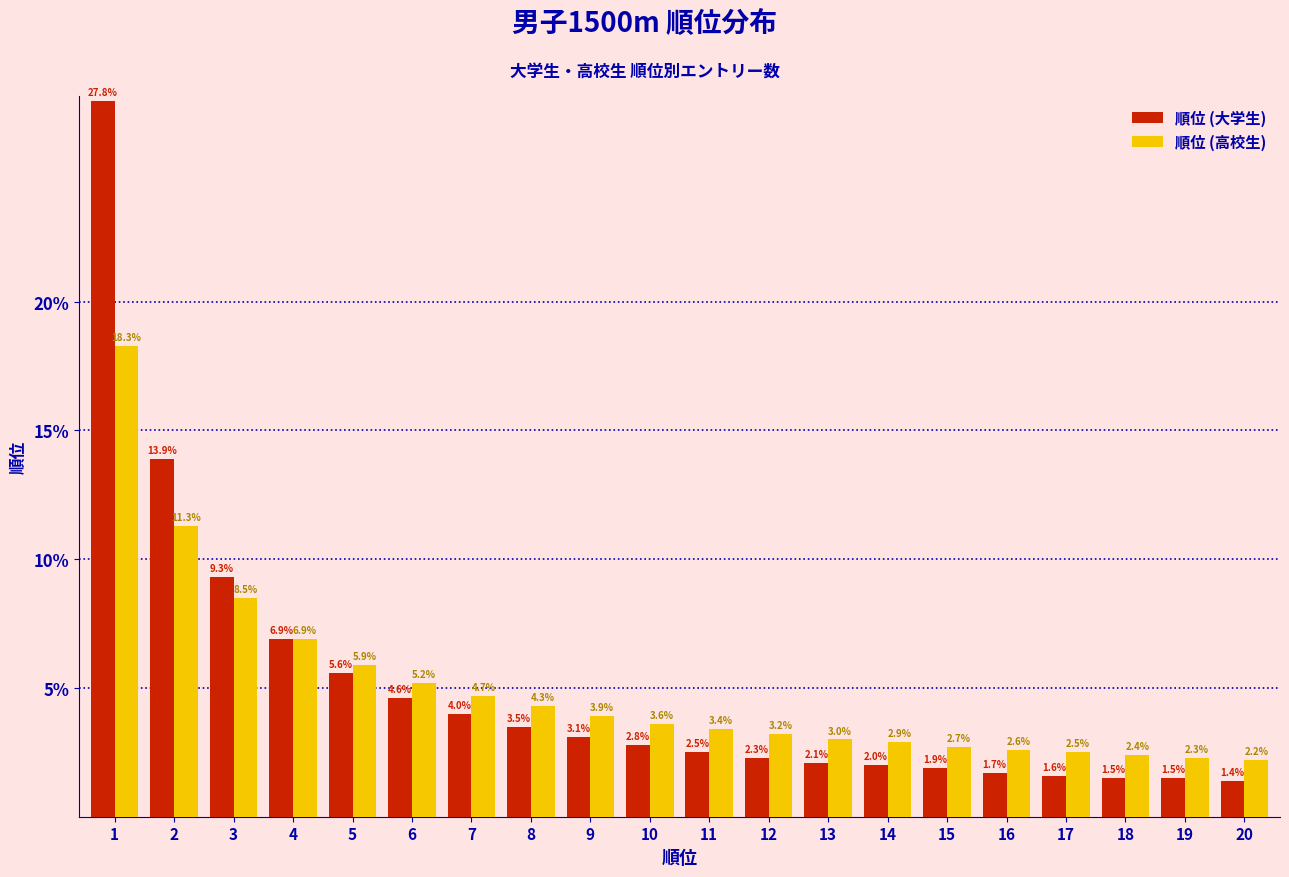

Reading left to right, extract all data points from this chart.

順位 (大学生): 27.8	13.9	9.3	6.9	5.6	4.6	4.0	3.5	3.1	2.8	2.5	2.3	2.1	2.0	1.9	1.7	1.6	1.5	1.5	1.4
順位 (高校生): 18.3	11.3	8.5	6.9	5.9	5.2	4.7	4.3	3.9	3.6	3.4	3.2	3.0	2.9	2.7	2.6	2.5	2.4	2.3	2.2